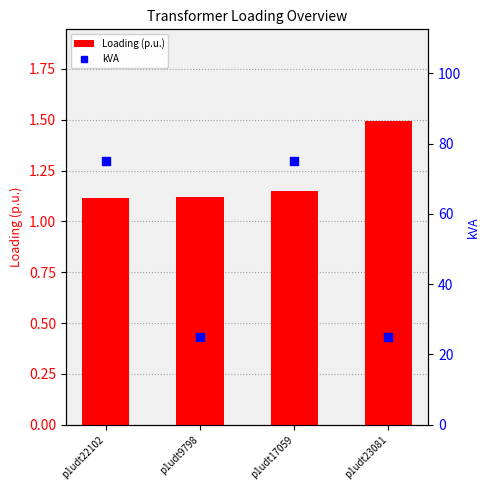

Which series has the largest total across all categories?

kVA